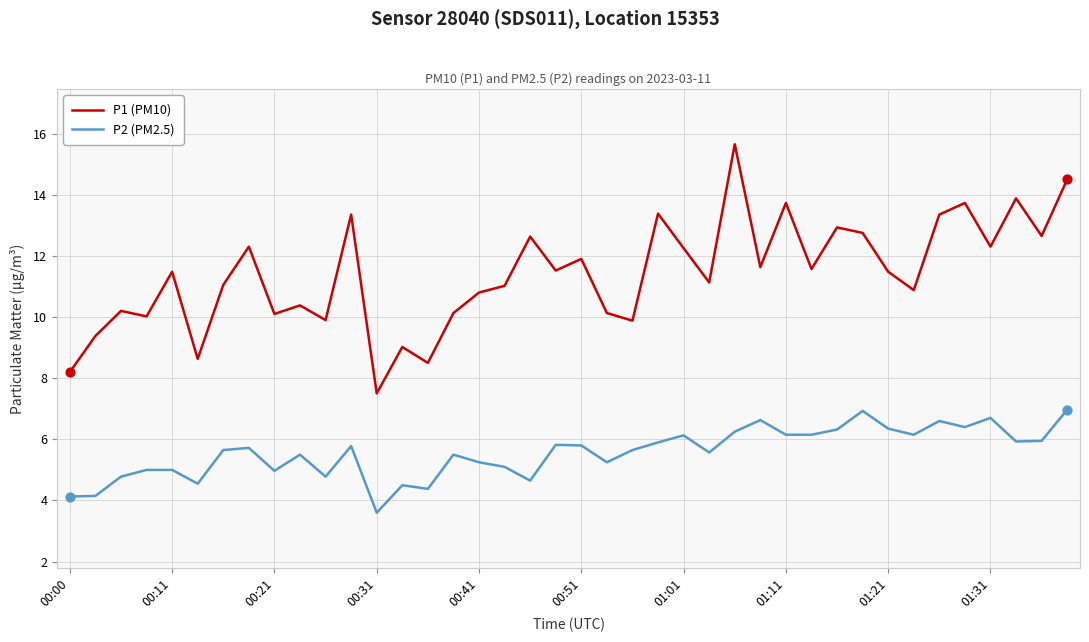

True or false: P1 (PM10) and P2 (PM2.5) intersect in this chart.

False